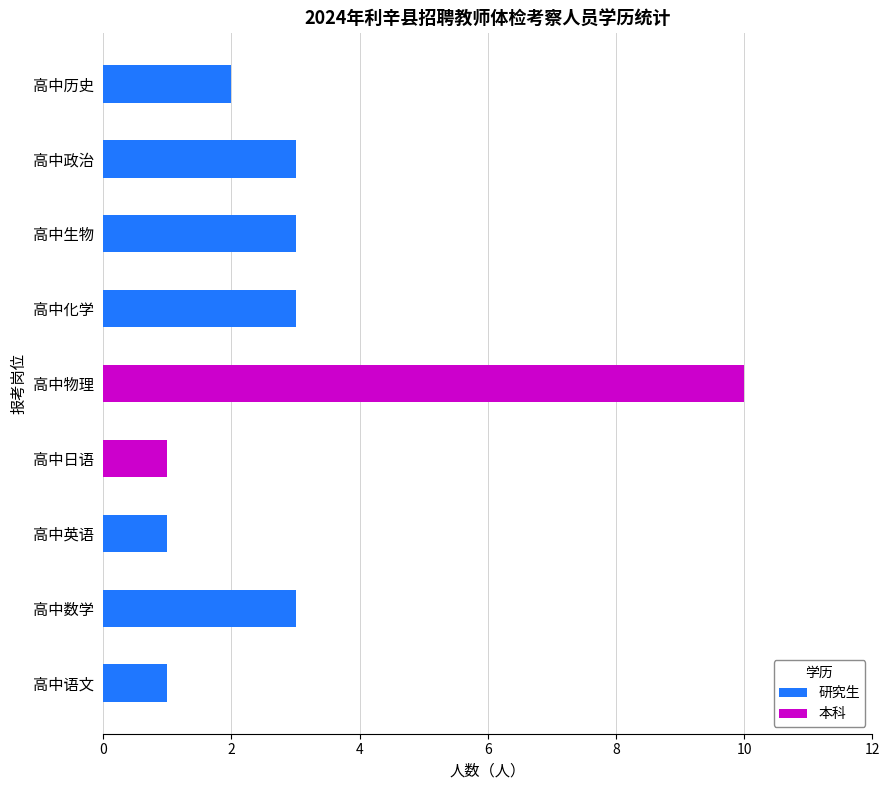

What is the maximum value for 研究生?

3